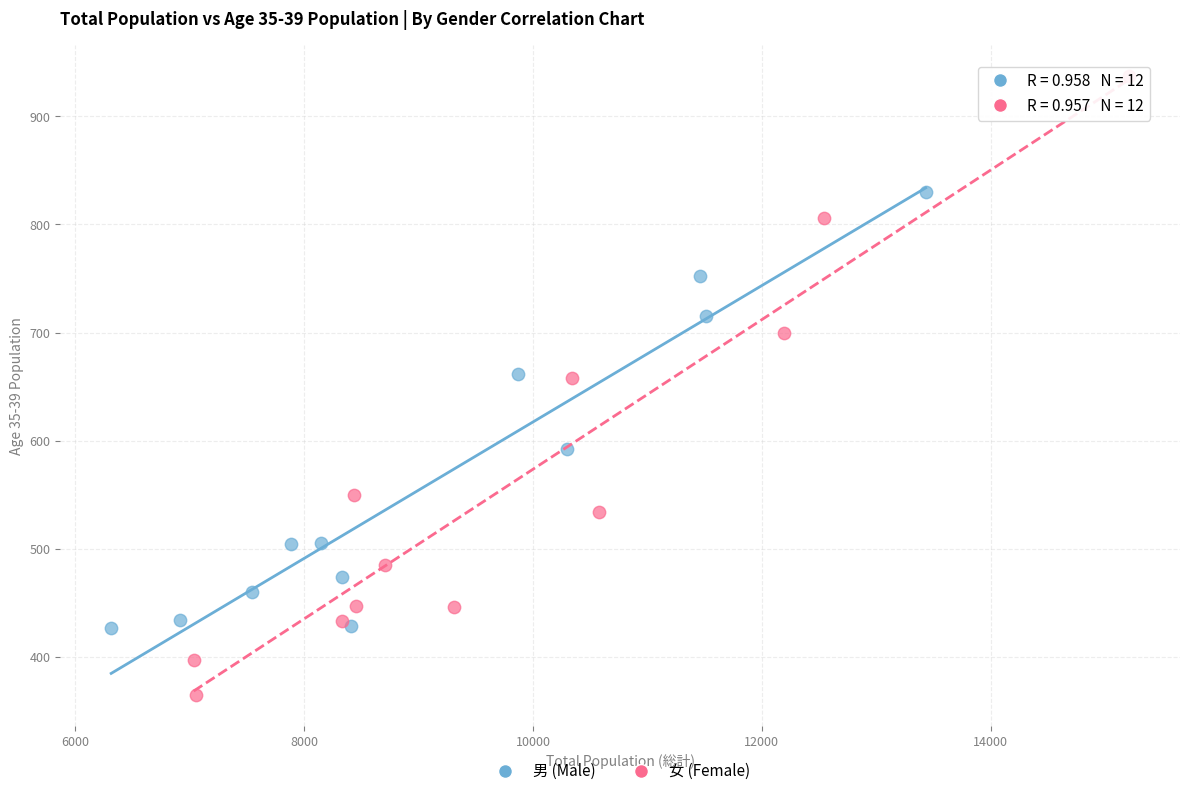

Which series reaches the maximum Y coordinate?

女 (Female)